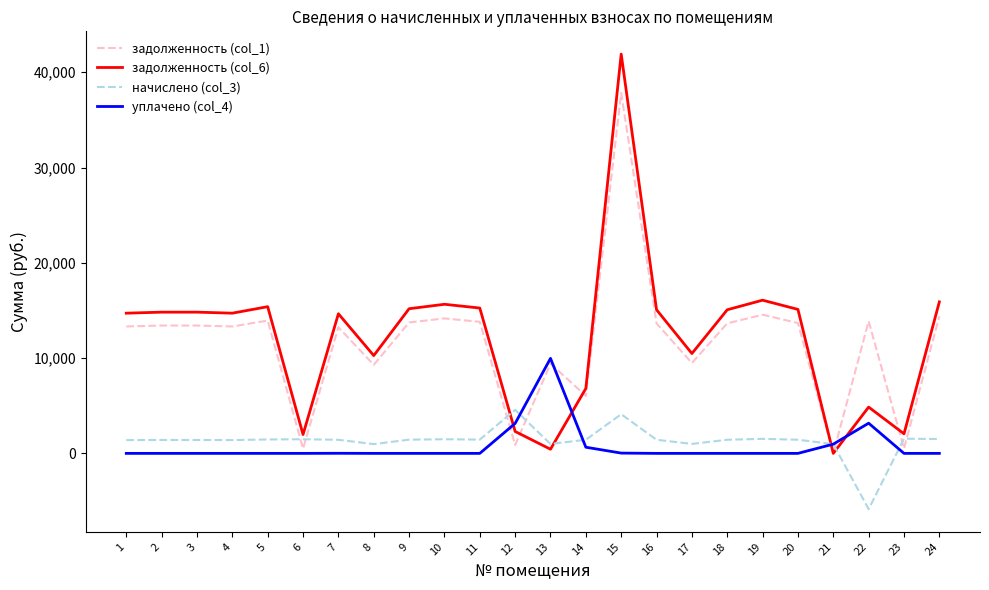

At which category is the sum across all series the highest?

15